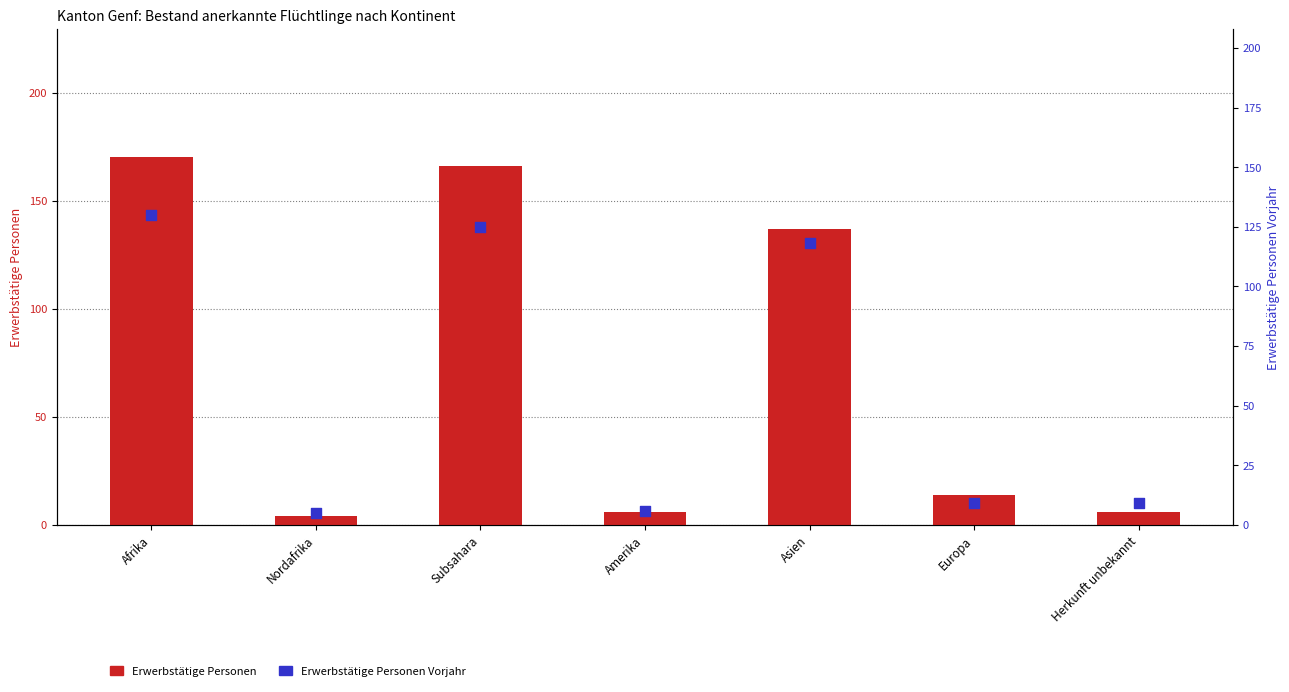

At which category is the sum across all series the highest?

Afrika